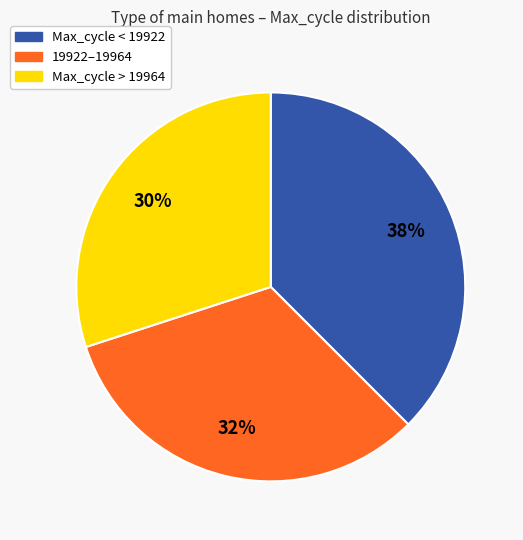

To the nearest percent, what is the average slice percentage?

33%